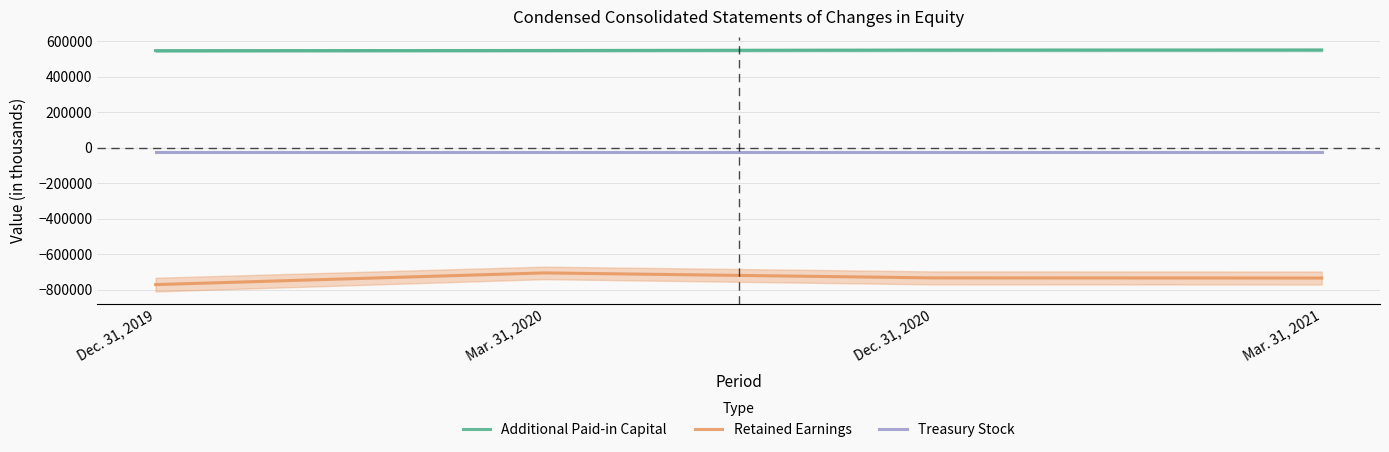

True or false: Additional Paid-in Capital and Retained Earnings cross at least once.

False